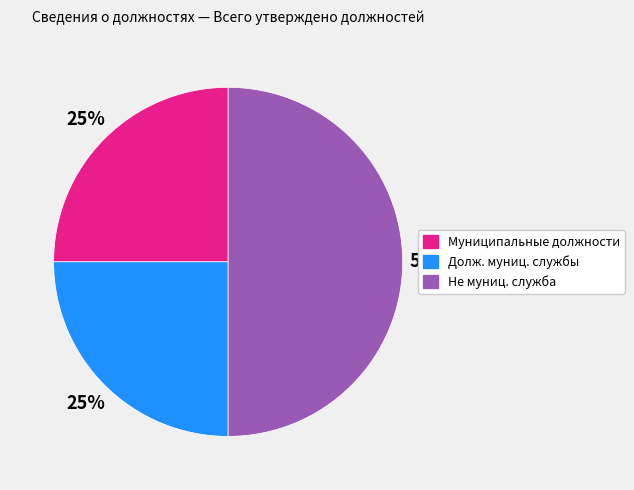

To the nearest percent, what portion does Долж. муниц. службы represent?

25%